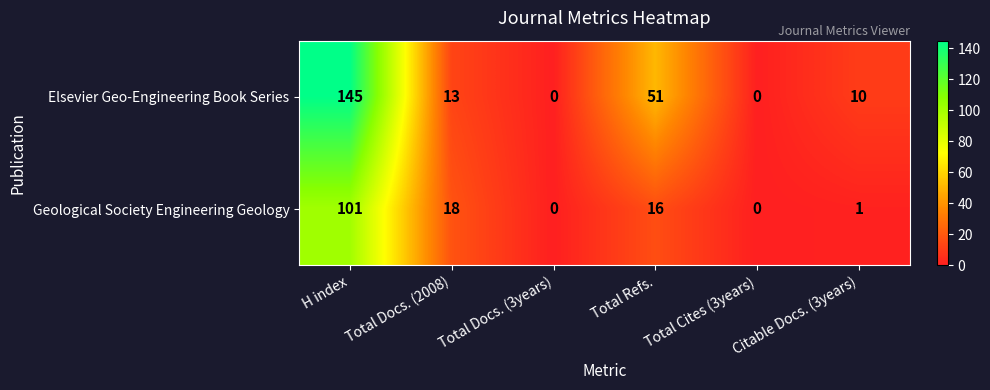

List the series in order of their peak value, lowest first.

Geological Society Engineering Geology, Elsevier Geo-Engineering Book Series